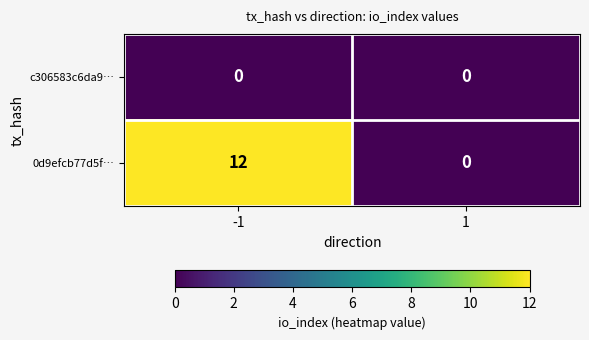

Is it true that c306583c6da9… equals 0 at -1?

True